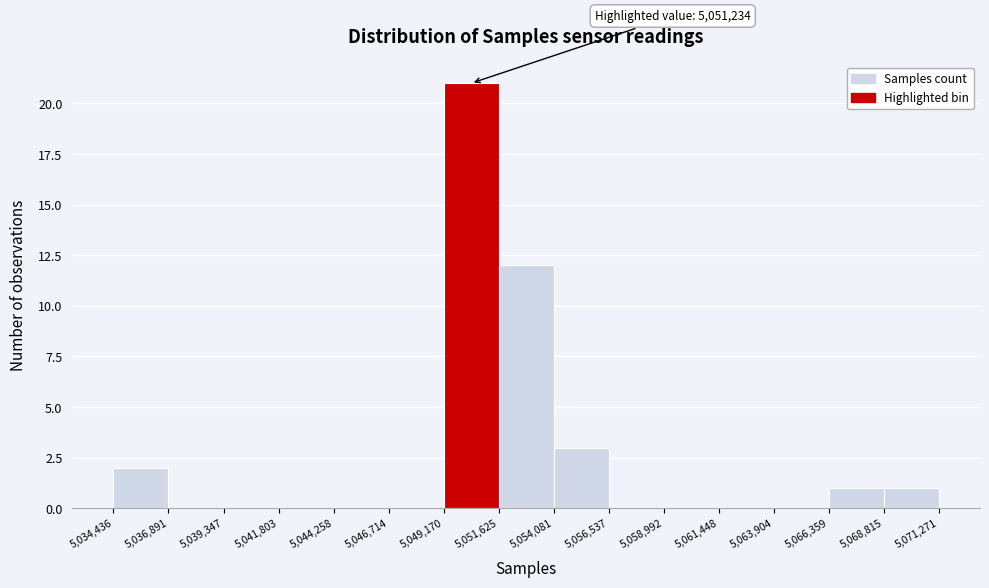

Which range on the x-axis has the tallest bar?

5,049,170 to 5,051,625